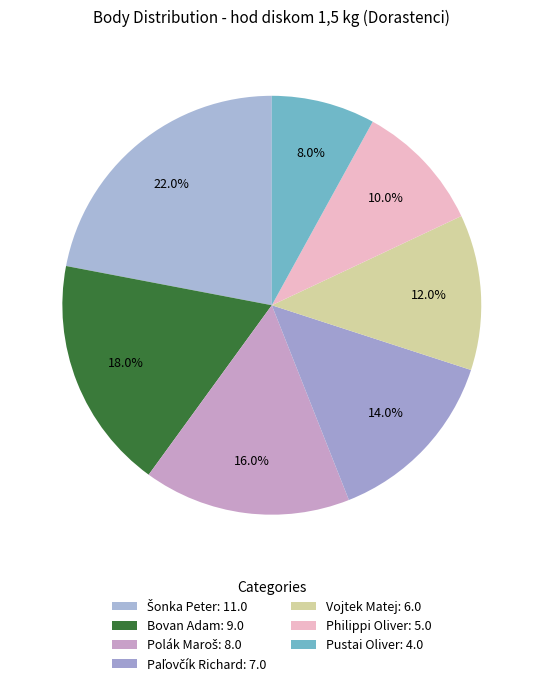

How many slices are in this pie chart?

7